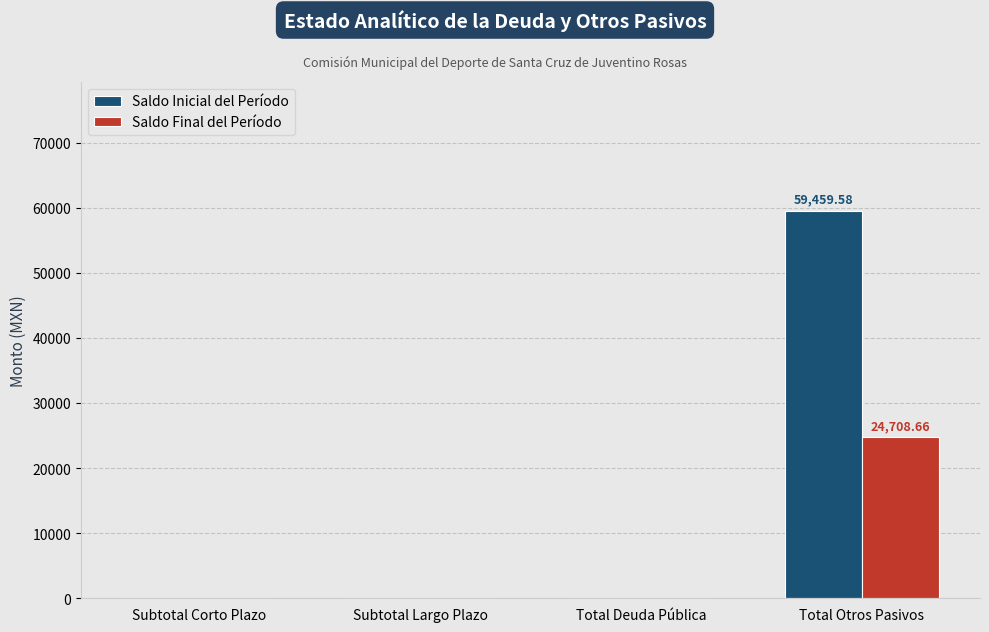

How many distinct data groups are displayed?

2